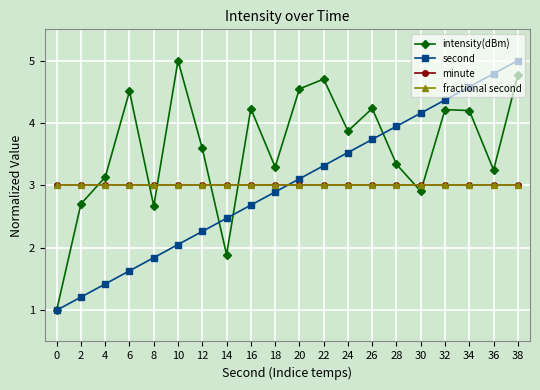

At which category does intensity(dBm) reach its first local peak?

6